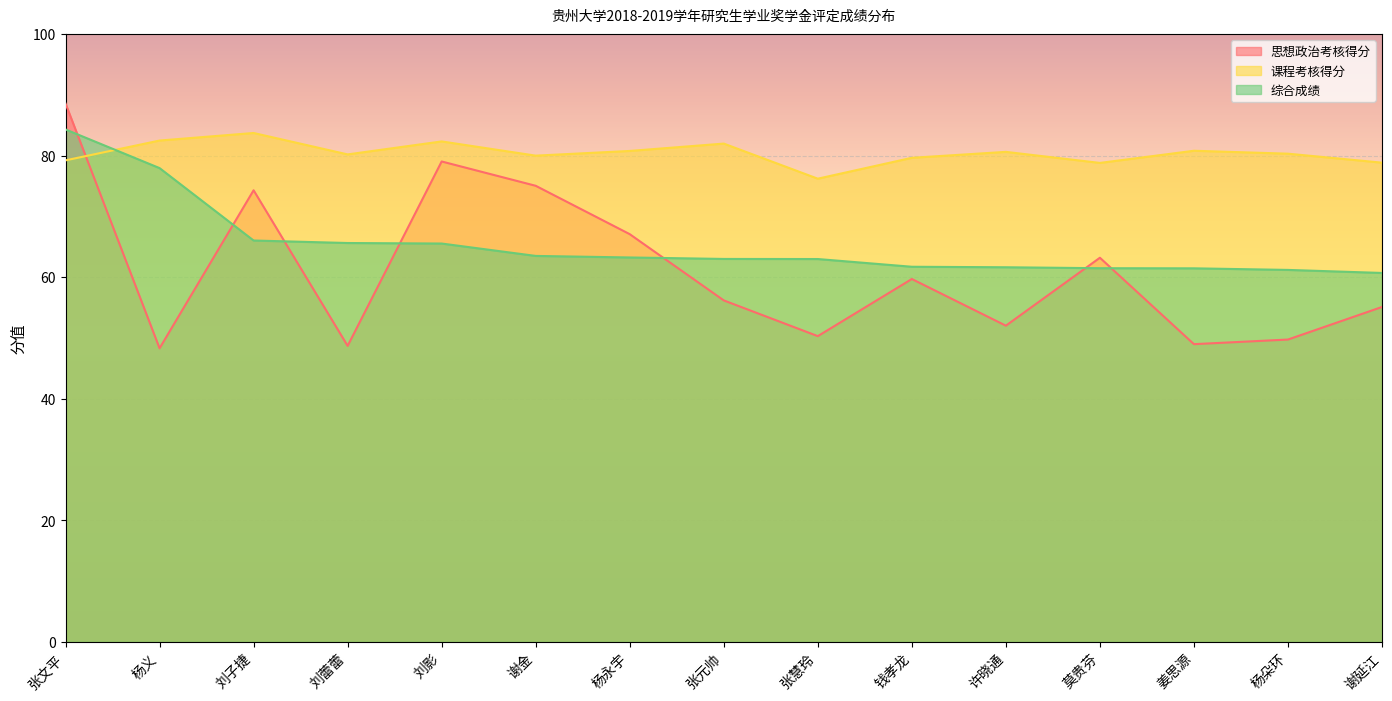

The value of 综合成绩 at 钱孝龙 is 88.6. True or false?

False